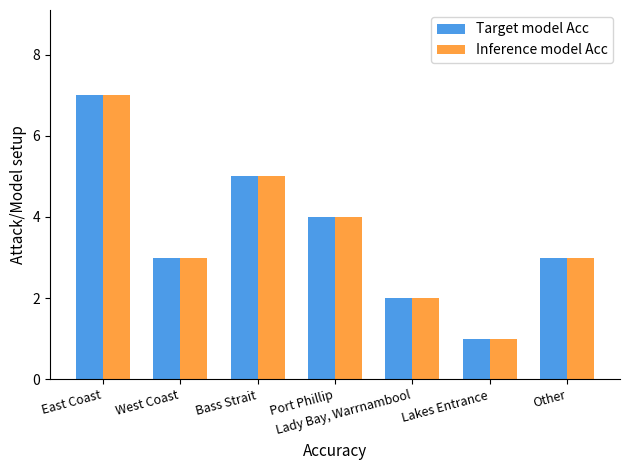

Is it true that Target model Acc equals 1 at Other?

False